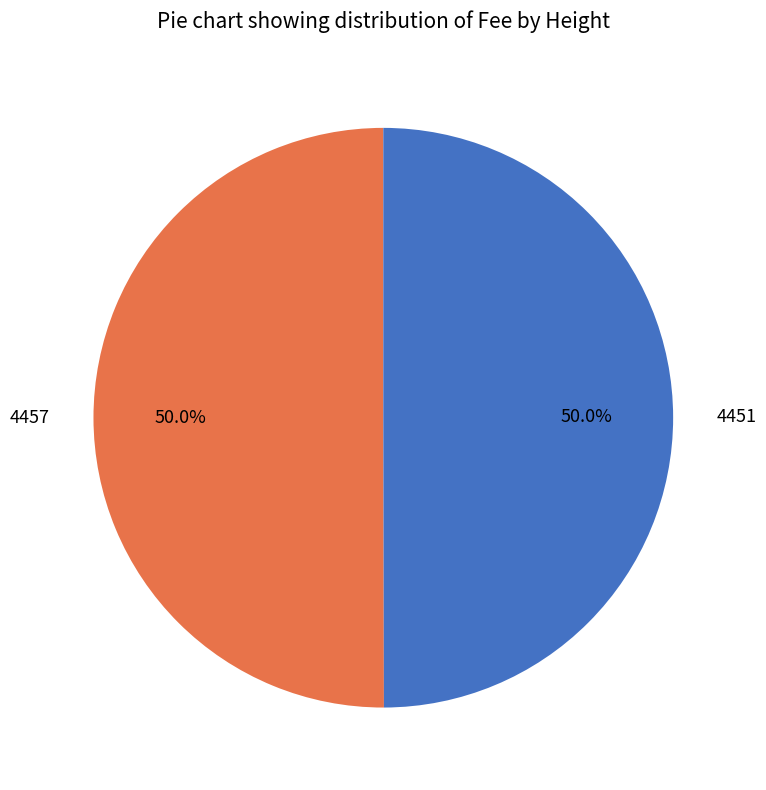

Combined, do 4451 and 4457 account for over 50%?

Yes